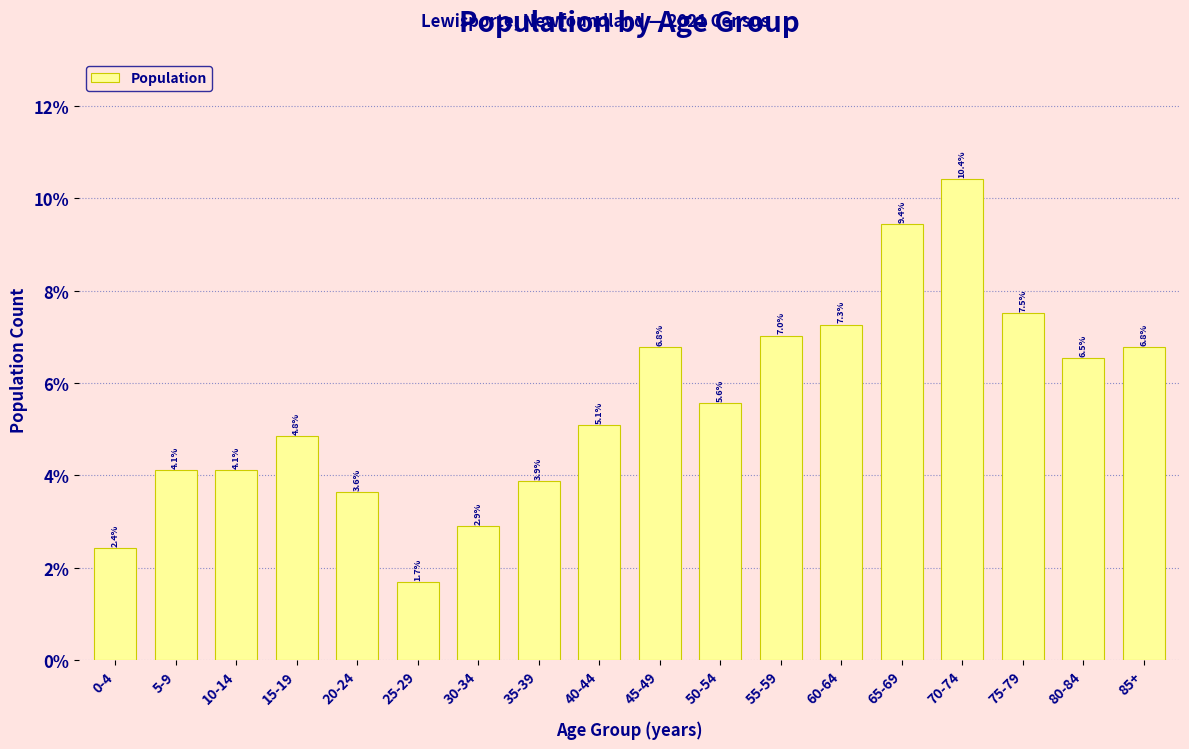

Reading left to right, what are all the values shown in this chart?

2.4	4.1	4.1	4.8	3.6	1.7	2.9	3.9	5.1	6.8	5.6	7.0	7.3	9.4	10.4	7.5	6.5	6.8